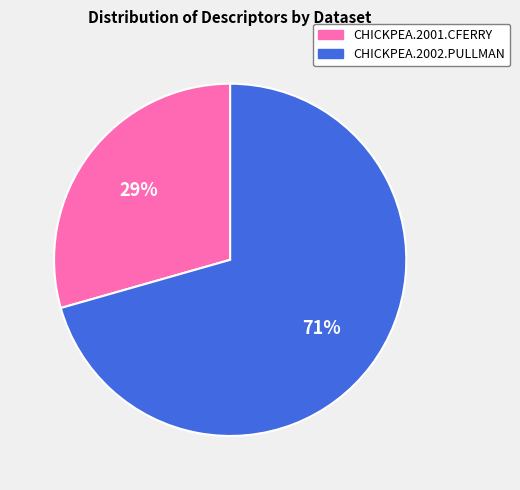

True or false: CHICKPEA.2001.CFERRY accounts for 29% of the total.

True